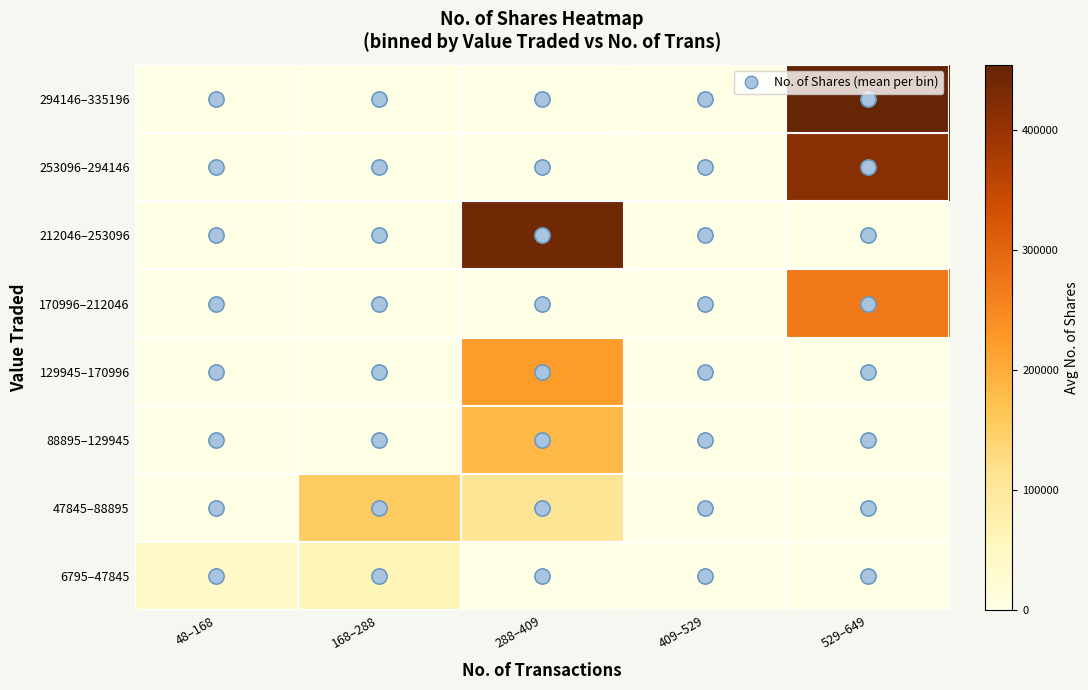

Count the number of categories in the chart.

5